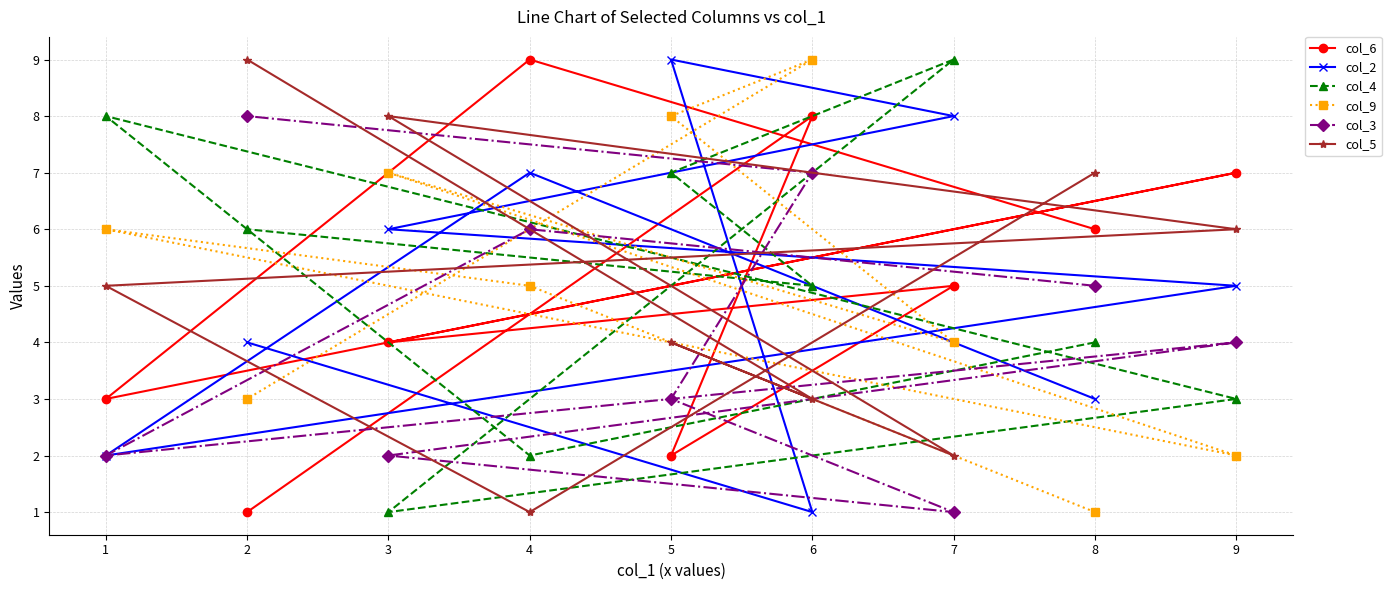

Rank the series by their maximum value, from lowest to highest.

col_3, col_6, col_2, col_4, col_9, col_5